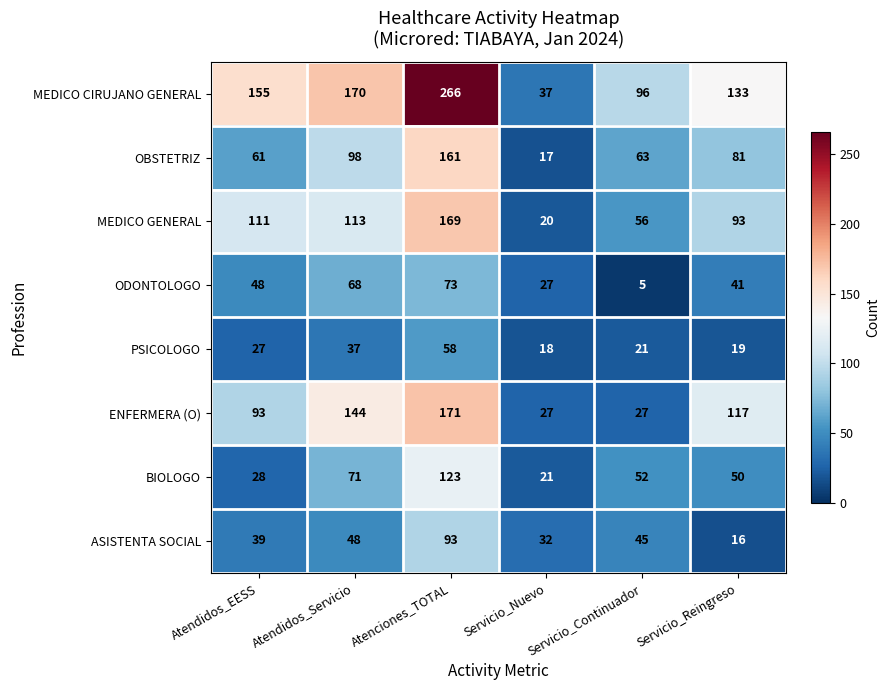

Count the number of data series in this chart.

8